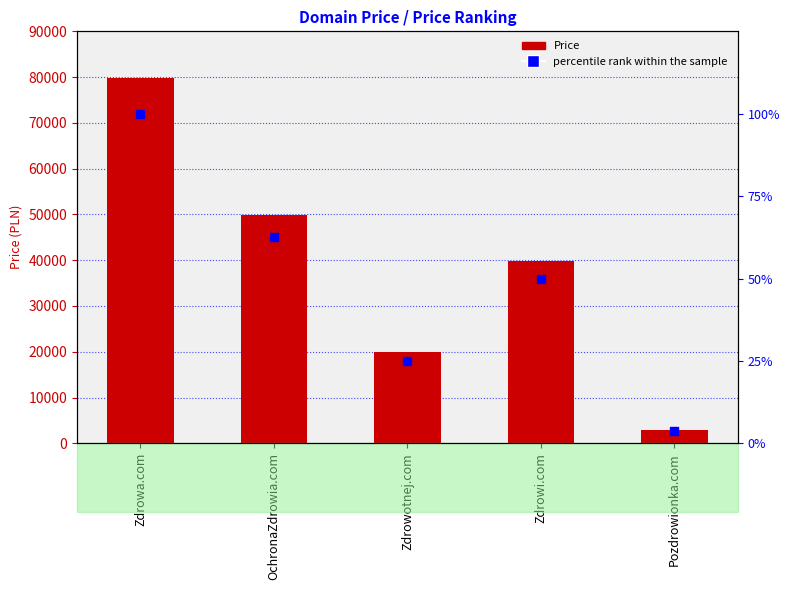

At which category is the sum across all series the highest?

Zdrowa.com